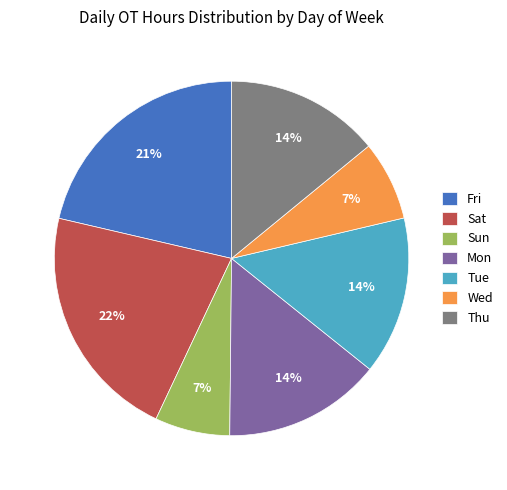

Combined, do Sun and Fri account for over 50%?

No